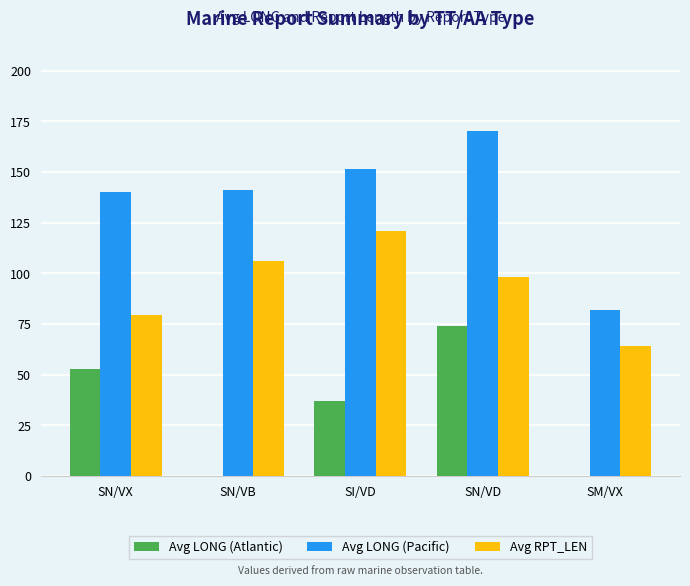

What is the total value across all series at SI/VD?

309.3